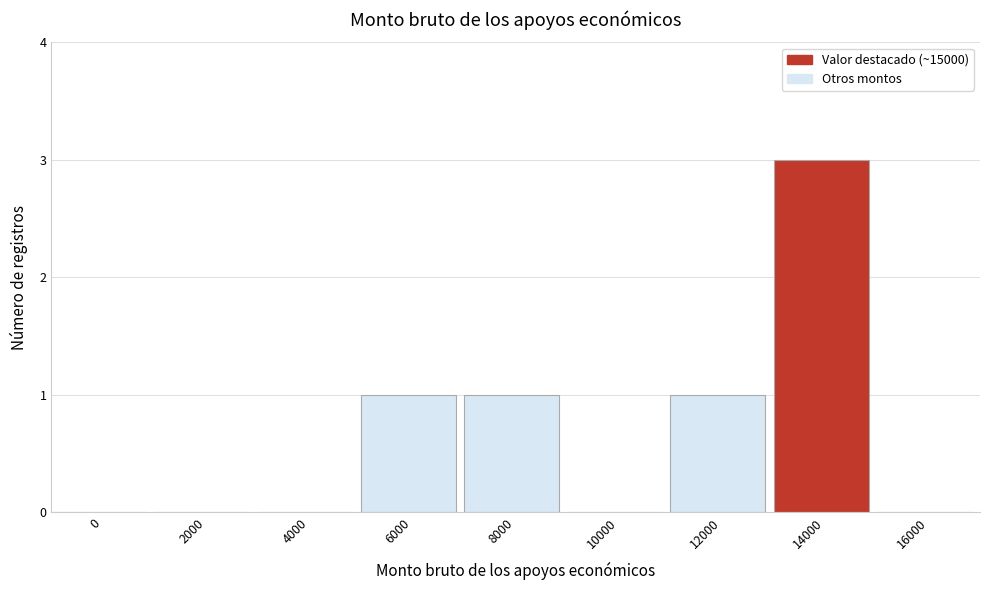

Reading left to right, extract all data points from this chart.

0=0	2000=0	4000=0	6000=1	8000=1	10000=0	12000=1	14000=3	16000=0